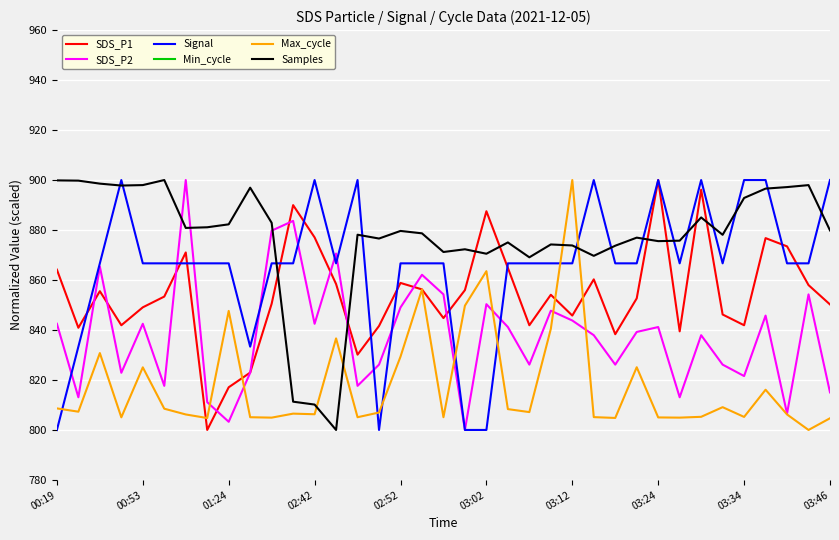

The Signal series shows 866.7 at 00:53. True or false?

True